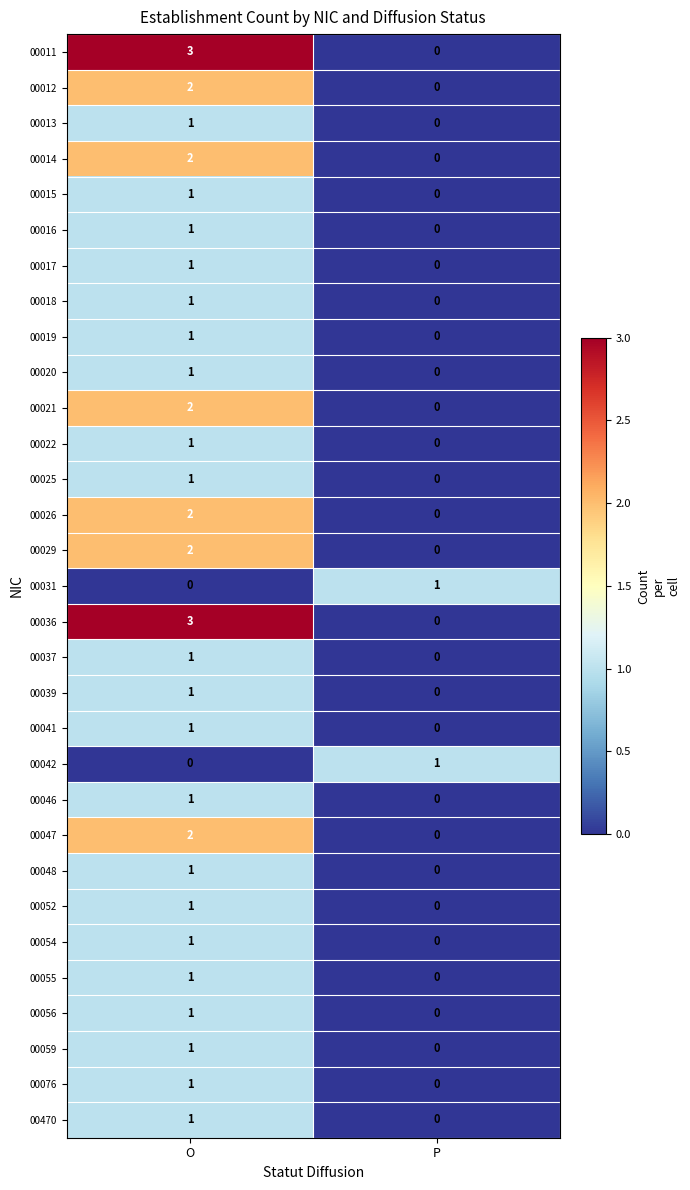

List the labels in order of 00018 value, smallest first.

P, O